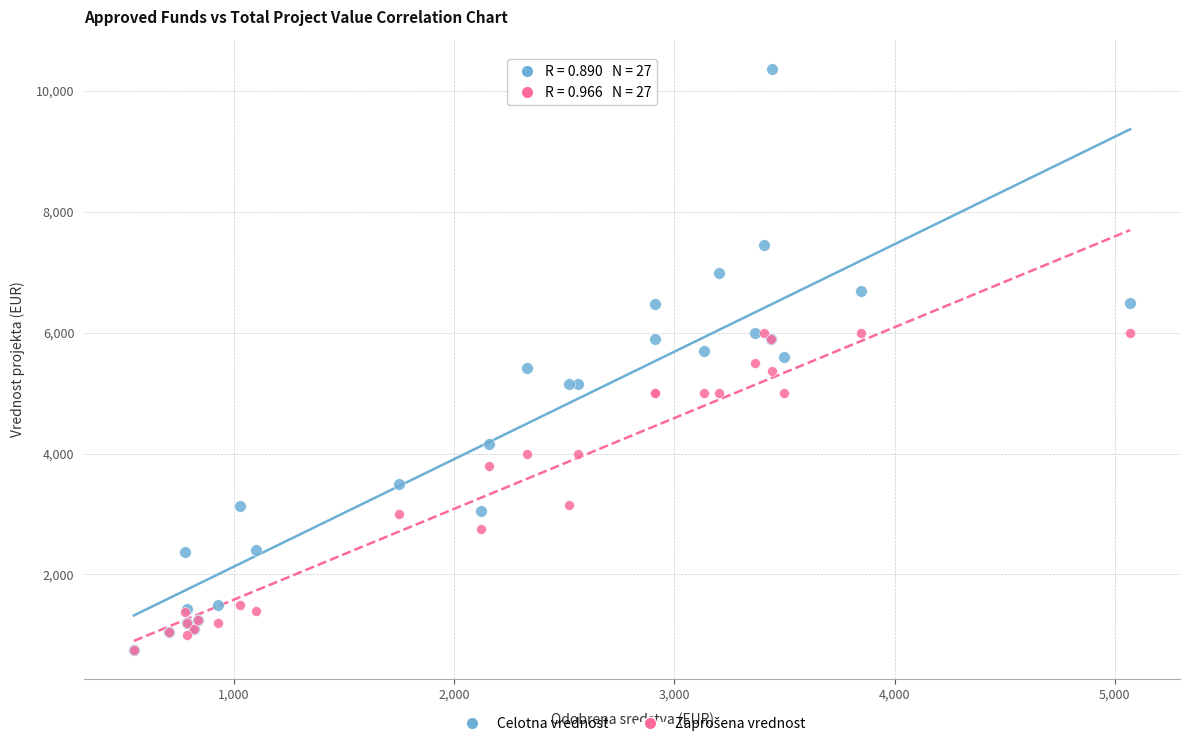

Which series contains the highest Y value?

Celotna vrednost